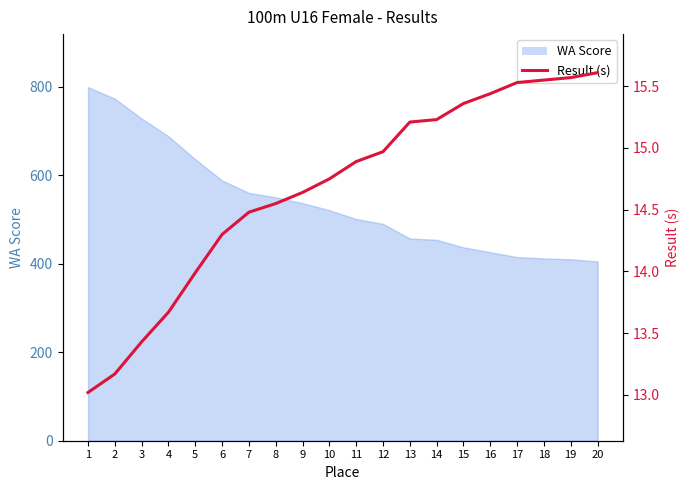

List the labels in order of value, smallest first.

1, 2, 3, 4, 5, 6, 7, 8, 9, 10, 11, 12, 13, 14, 15, 16, 17, 18, 19, 20